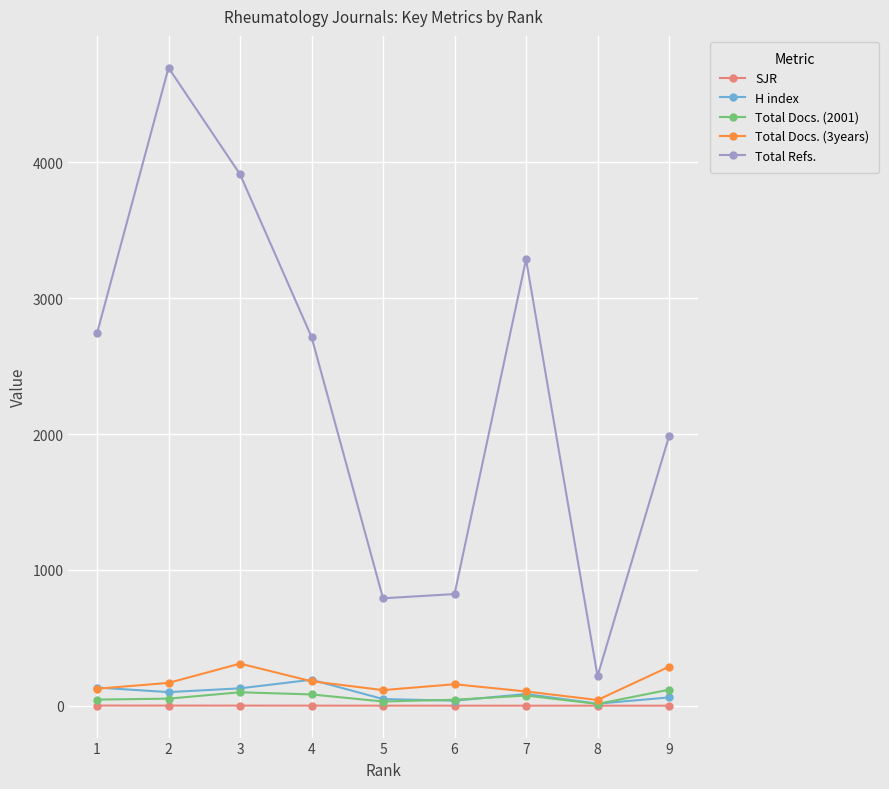

What is the minimum value for Total Refs.?

218.0